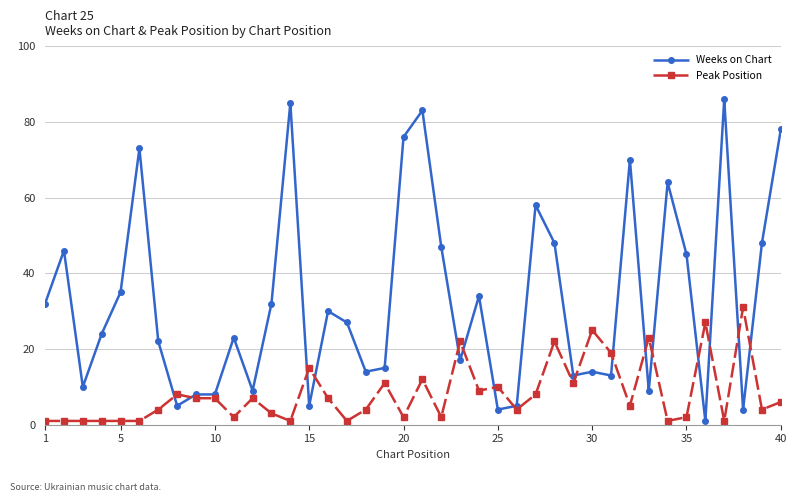

Which series has the largest total across all categories?

Weeks on Chart